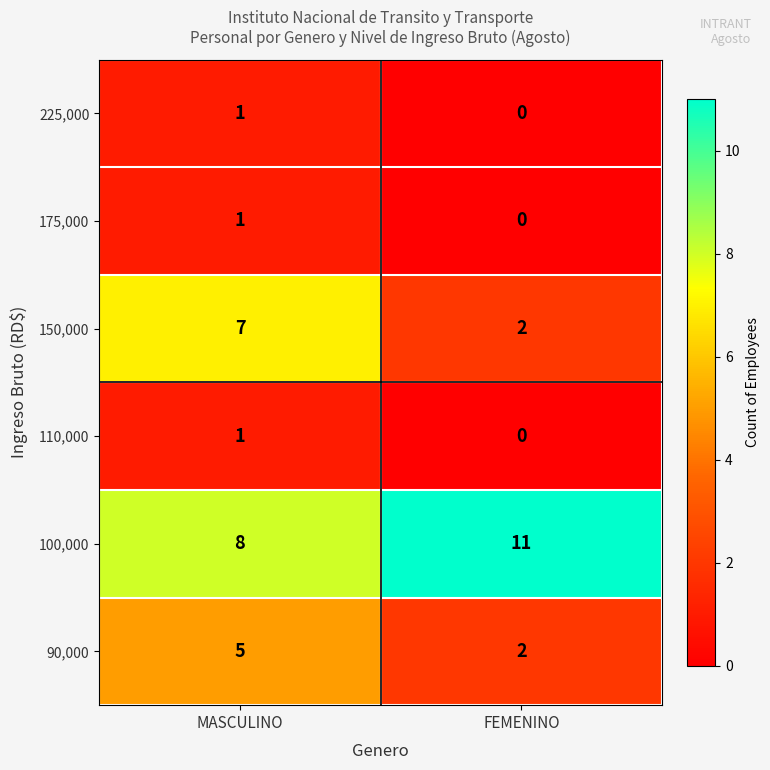

Which series has the widest spread of values?

150,000